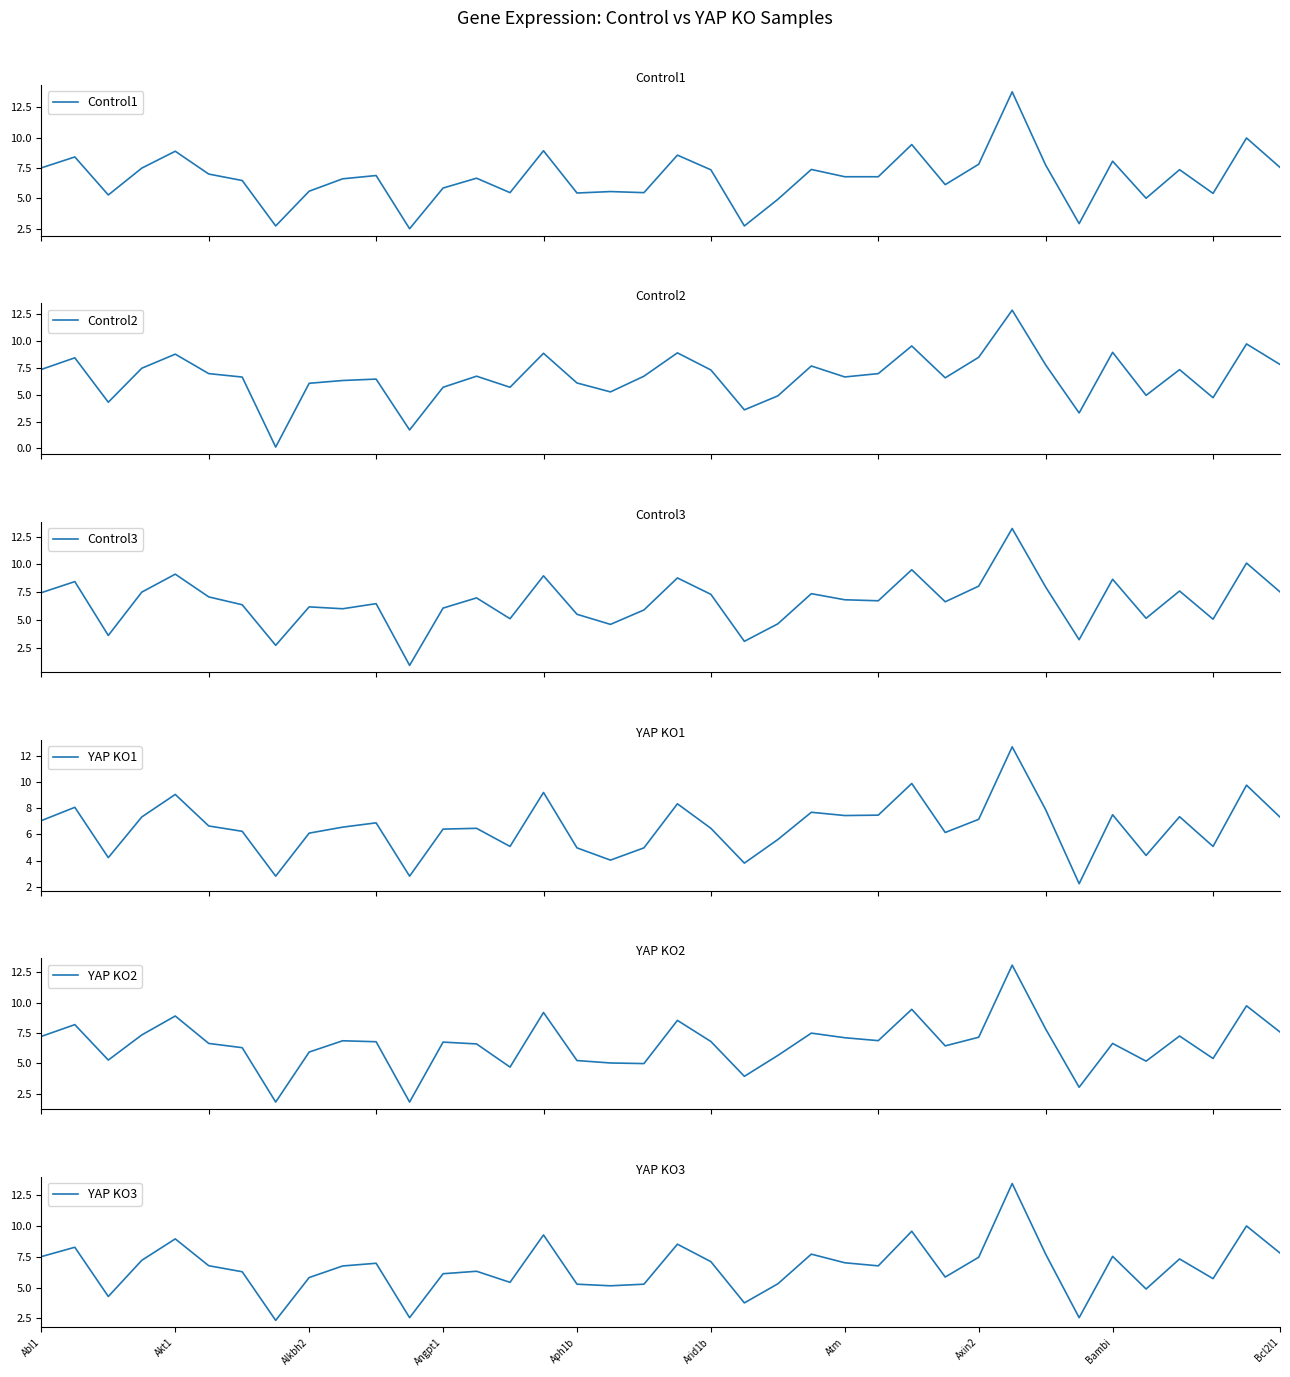

Which series has the largest total across all categories?

Control1